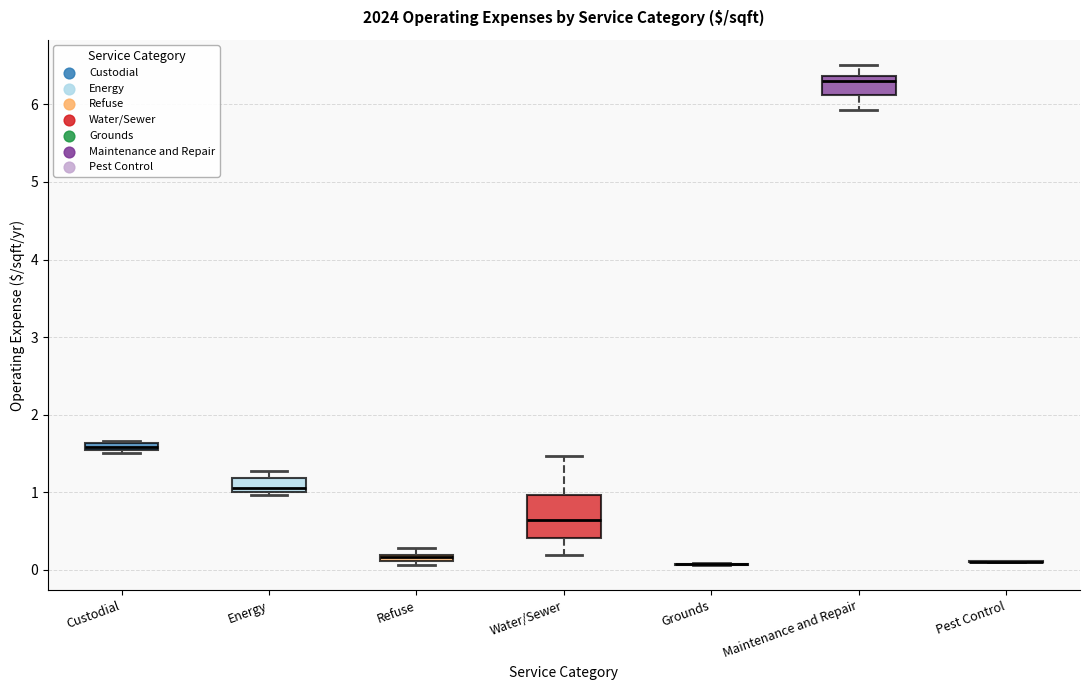

Which box is the tallest, from its lower edge to its upper edge?

Water/Sewer